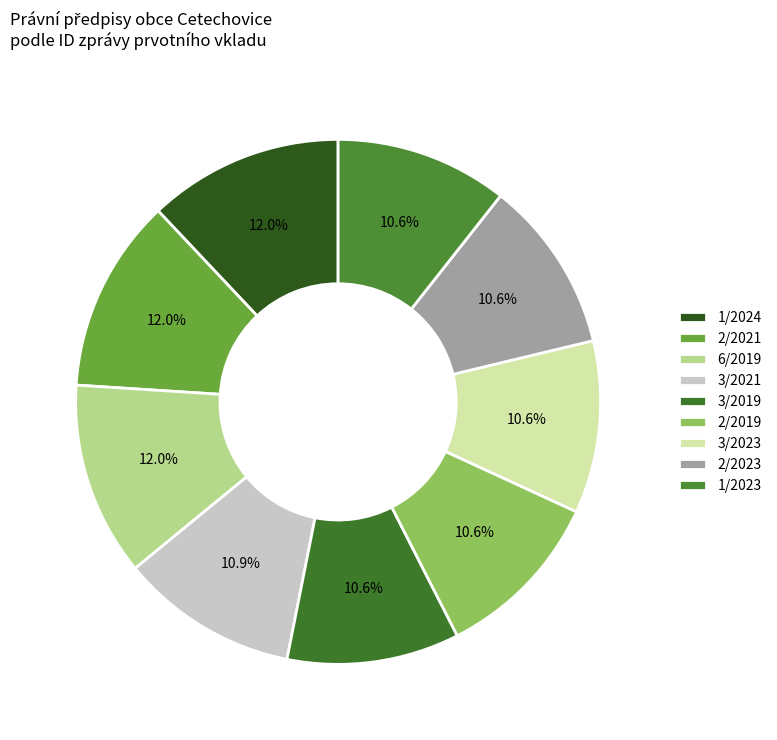

To the nearest percent, what is the difference between the 2/2021 and 1/2023 slice percentages?

1%